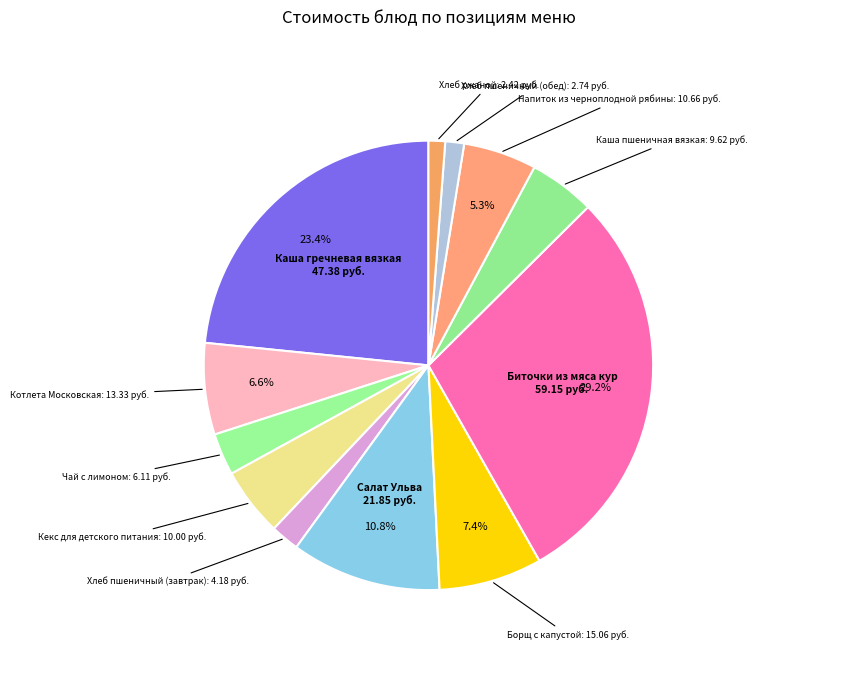

How much of the chart is everything except Борщ с капустой?

92.6%